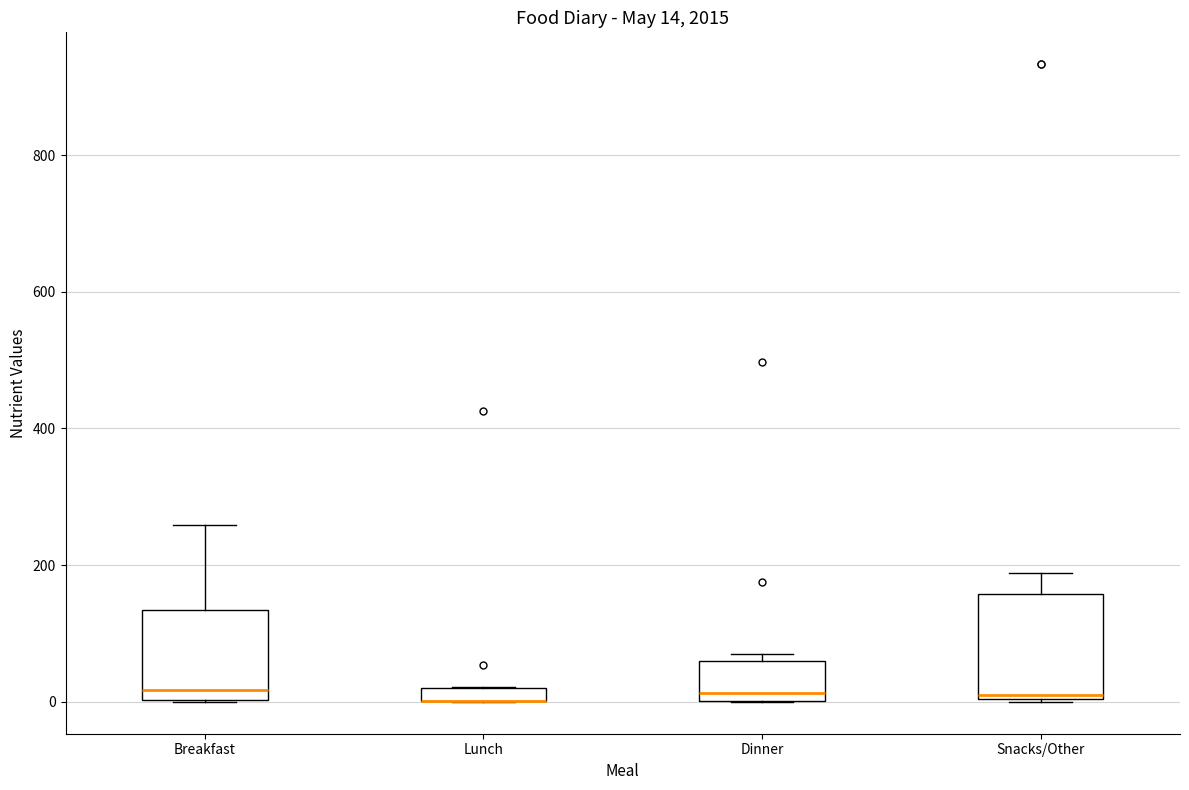

Which box is the tallest, from its lower edge to its upper edge?

Snacks/Other